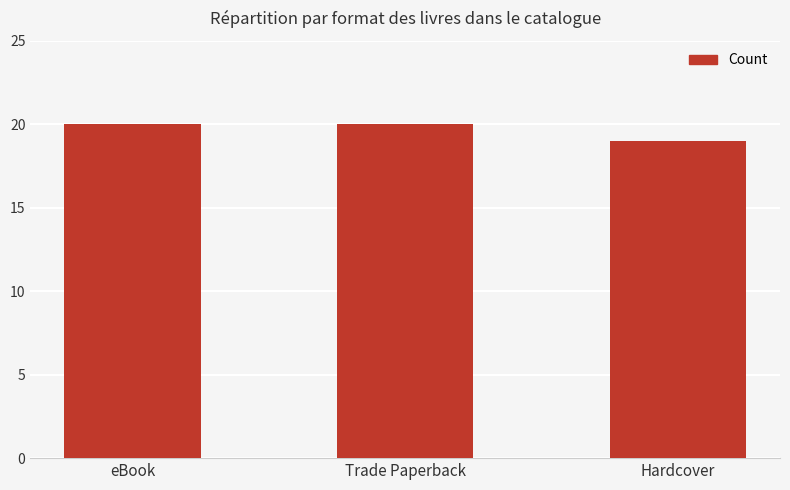

Which label corresponds to the smallest value in the chart?

Hardcover